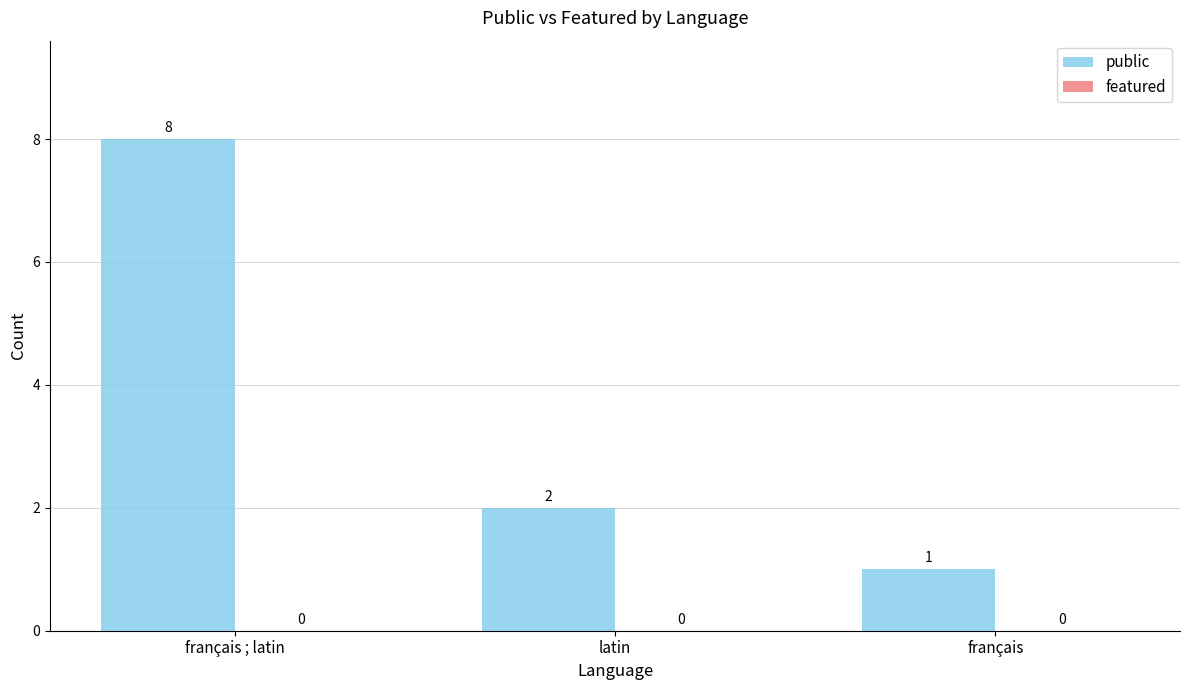

The value at latin is 2. True or false?

True